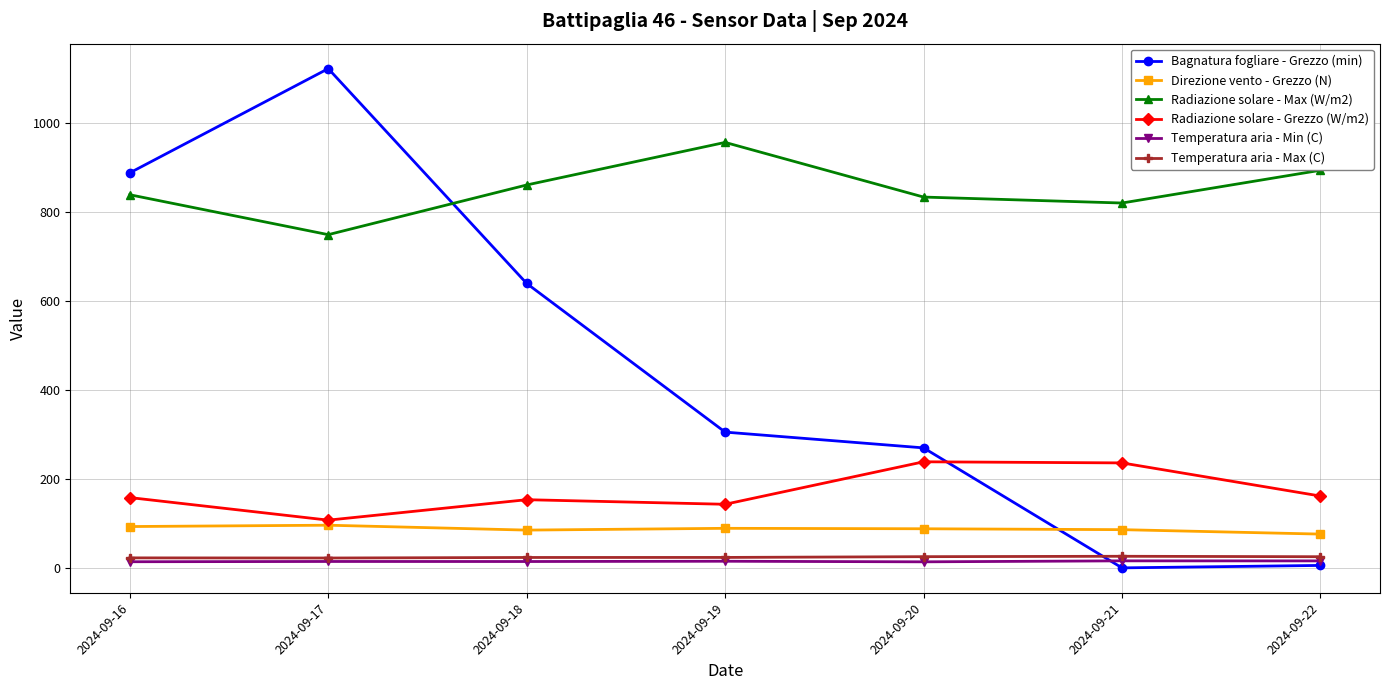

What is the value of the Radiazione solare - Max (W/m2) point at the 2nd from the left?

749.8